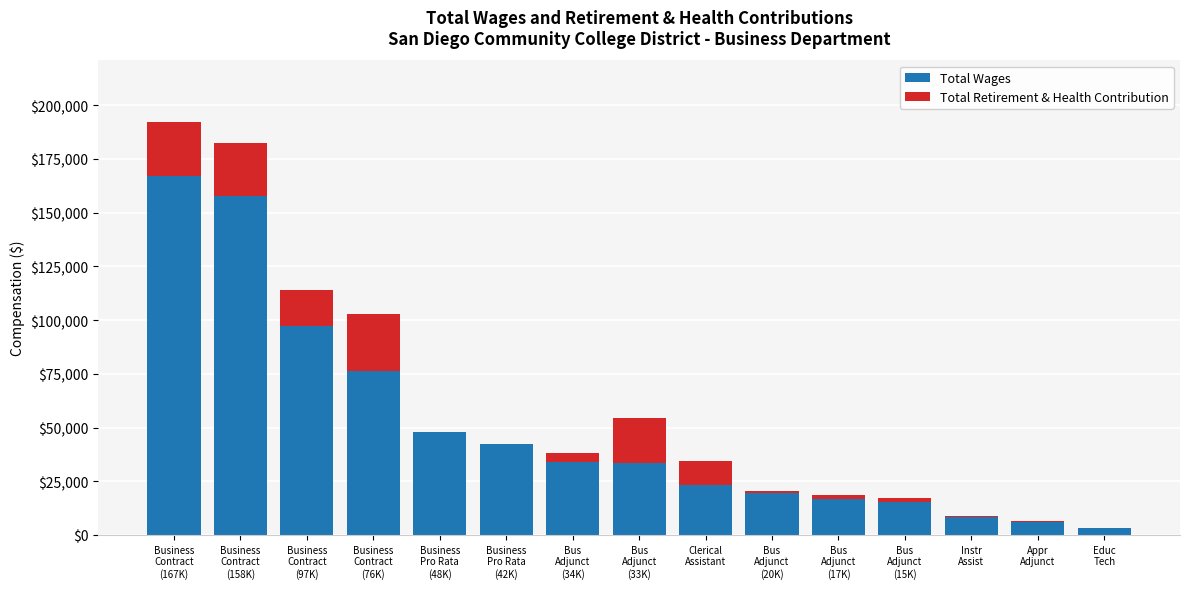

What is the maximum value for Total Wages?

167256